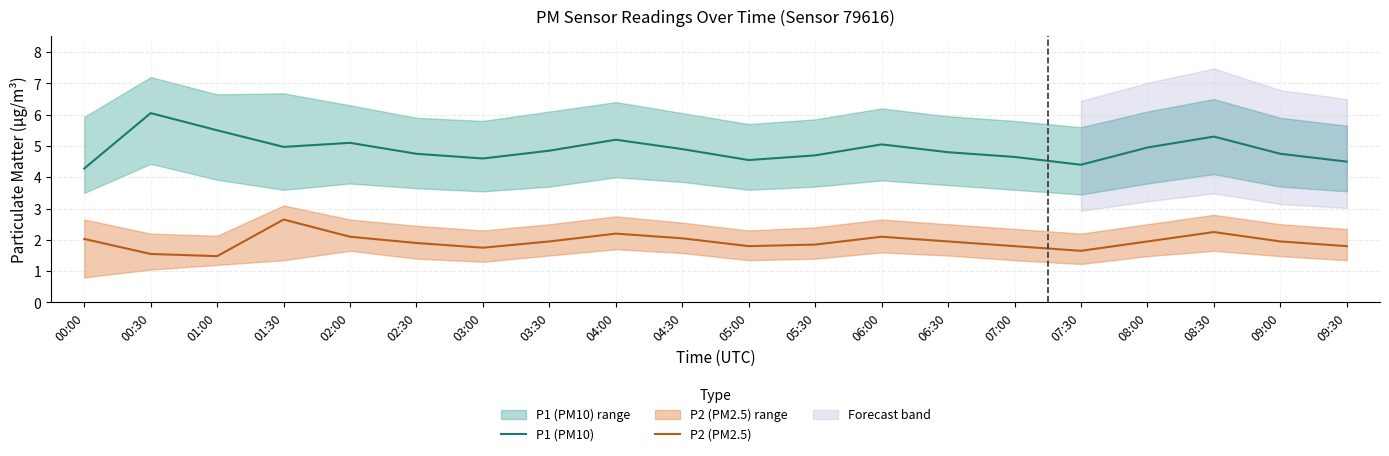

What is the spread (max minus min) of values at 07:30?

2.8